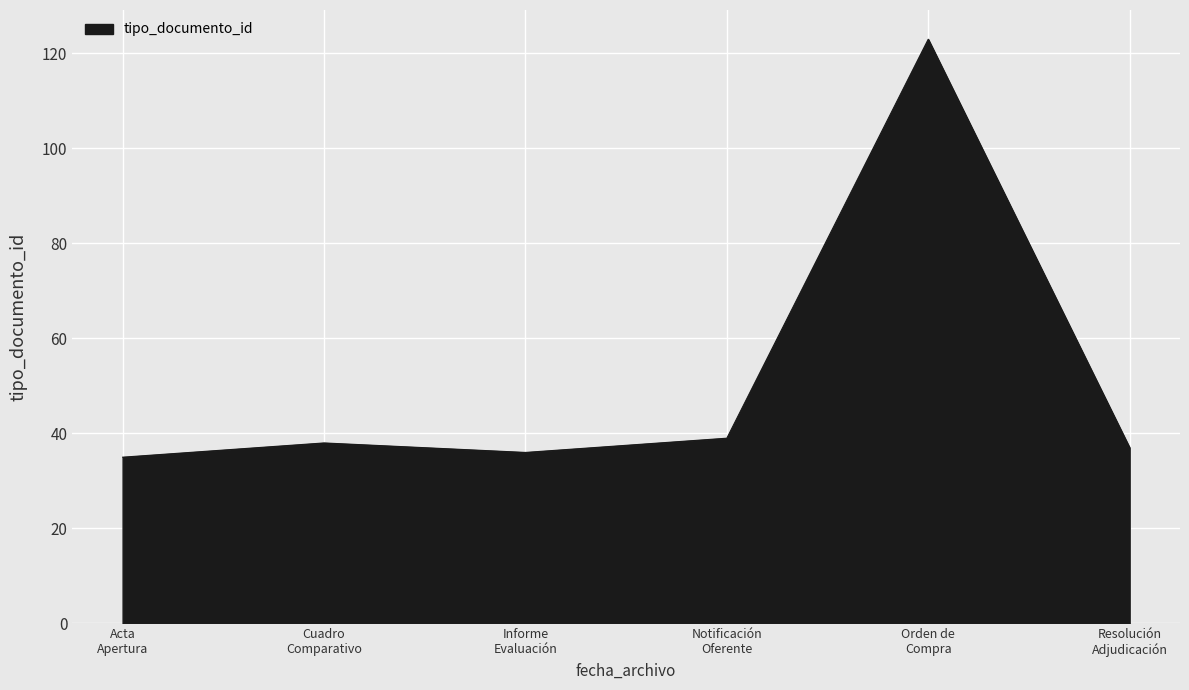

What is the greatest value displayed?

123